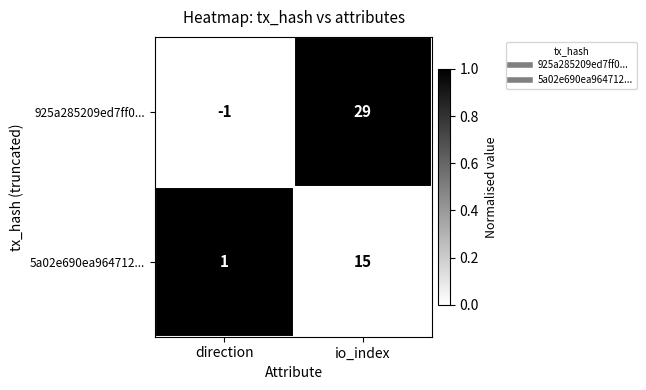

The 5a02e690ea964712... series shows 15 at io_index. True or false?

True